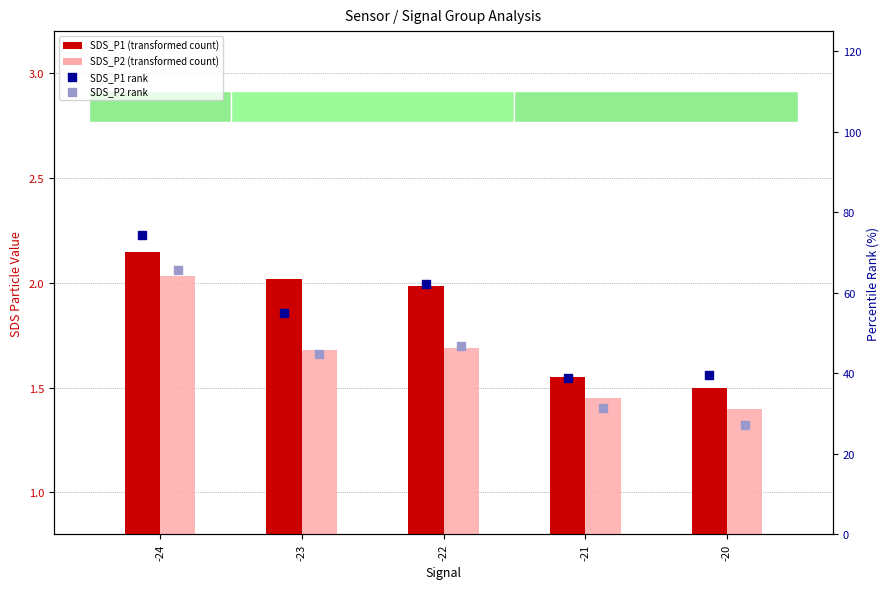

Which series contains the lowest Y value?

SDS_P2